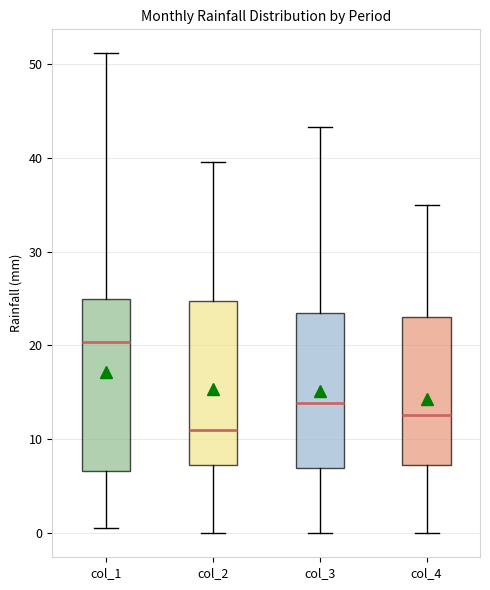

Reading left to right, transcribe this box plot: for each box, give where its median line is, the range the box spans, and where its two whiskers end, as read against the y-axis. The values are not printed on the chart, so give them approximately, as read against the axis.

col_1: median 20, box 7 to 25, whiskers 1 to 51
col_2: median 11, box 7 to 25, whiskers 0 to 40
col_3: median 14, box 7 to 23, whiskers 0 to 43
col_4: median 13, box 7 to 23, whiskers 0 to 35